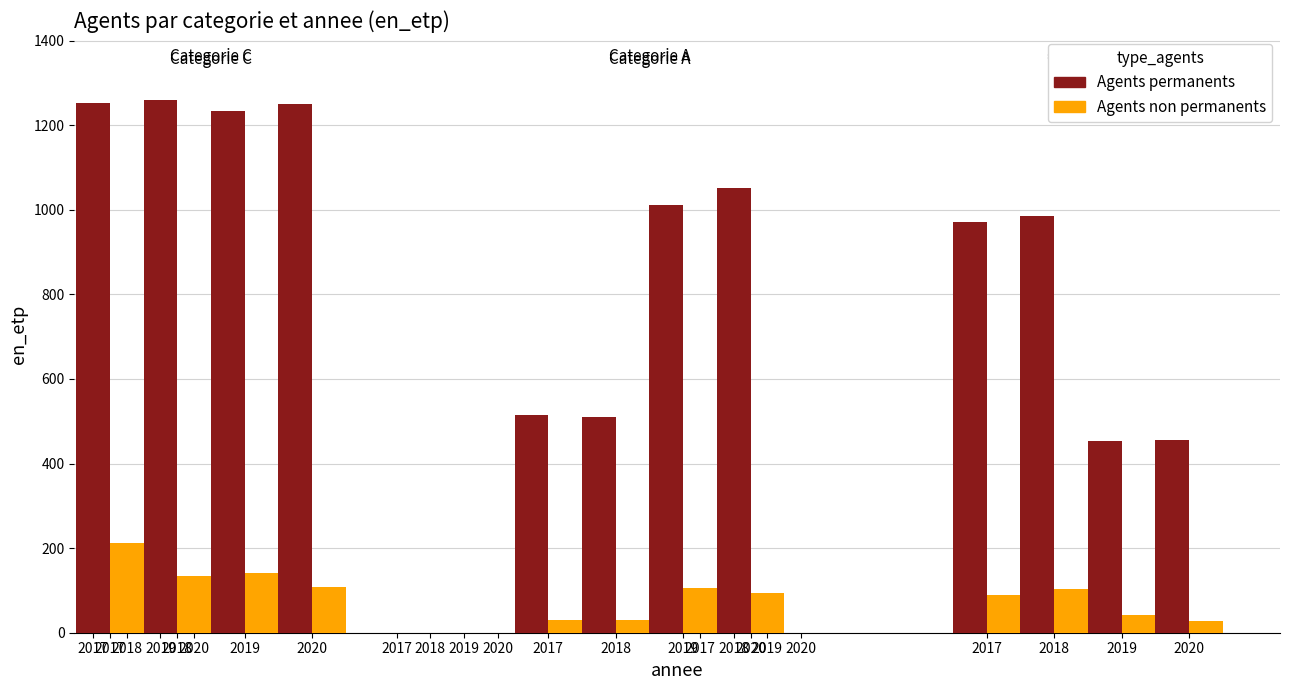

At which label does Agents permanents first exceed 1010?

C-2017